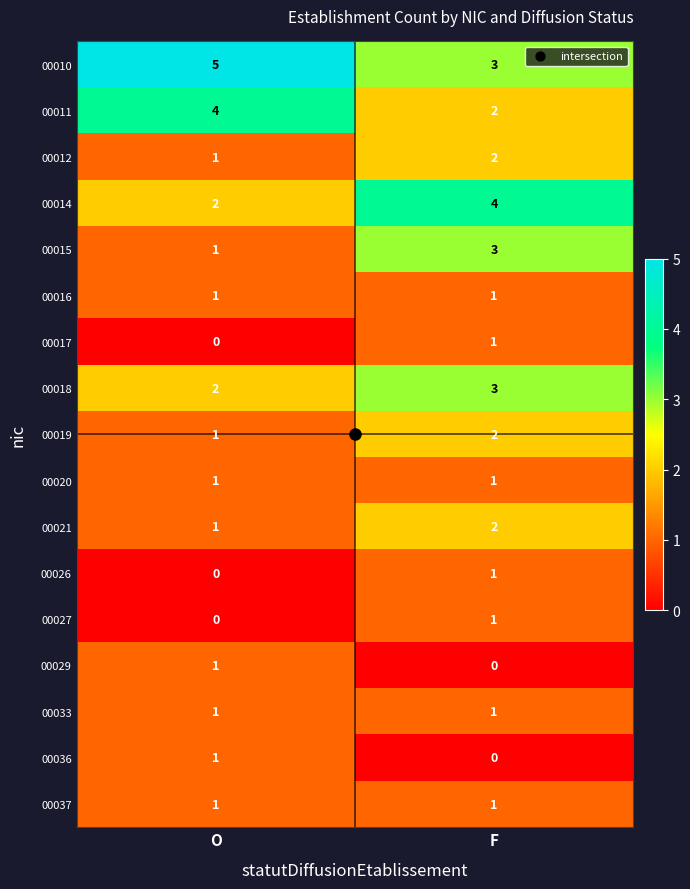

What is the sum of the 00018 values at O and F?

5